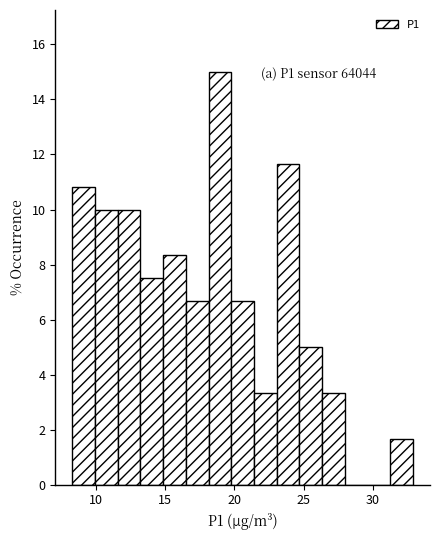

Around what value on the x-axis is the tallest bar? Give the approximate position of its centre, as read against the axis.

19.0